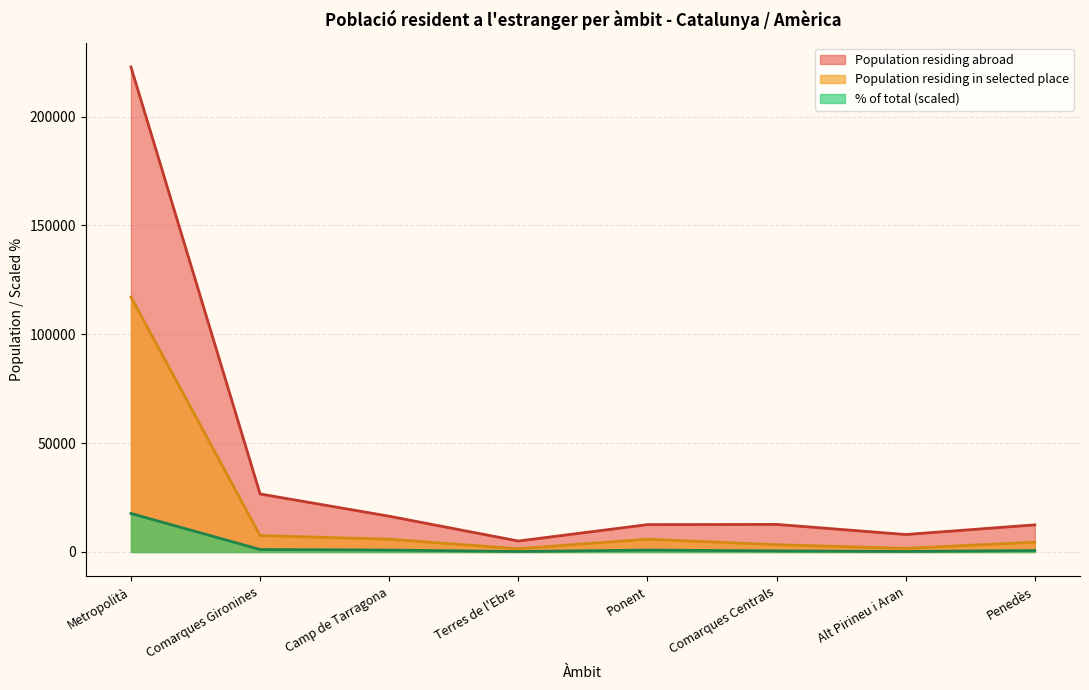

What is the difference between the Population residing abroad values at Penedès and Comarques Gironines?

14190.0